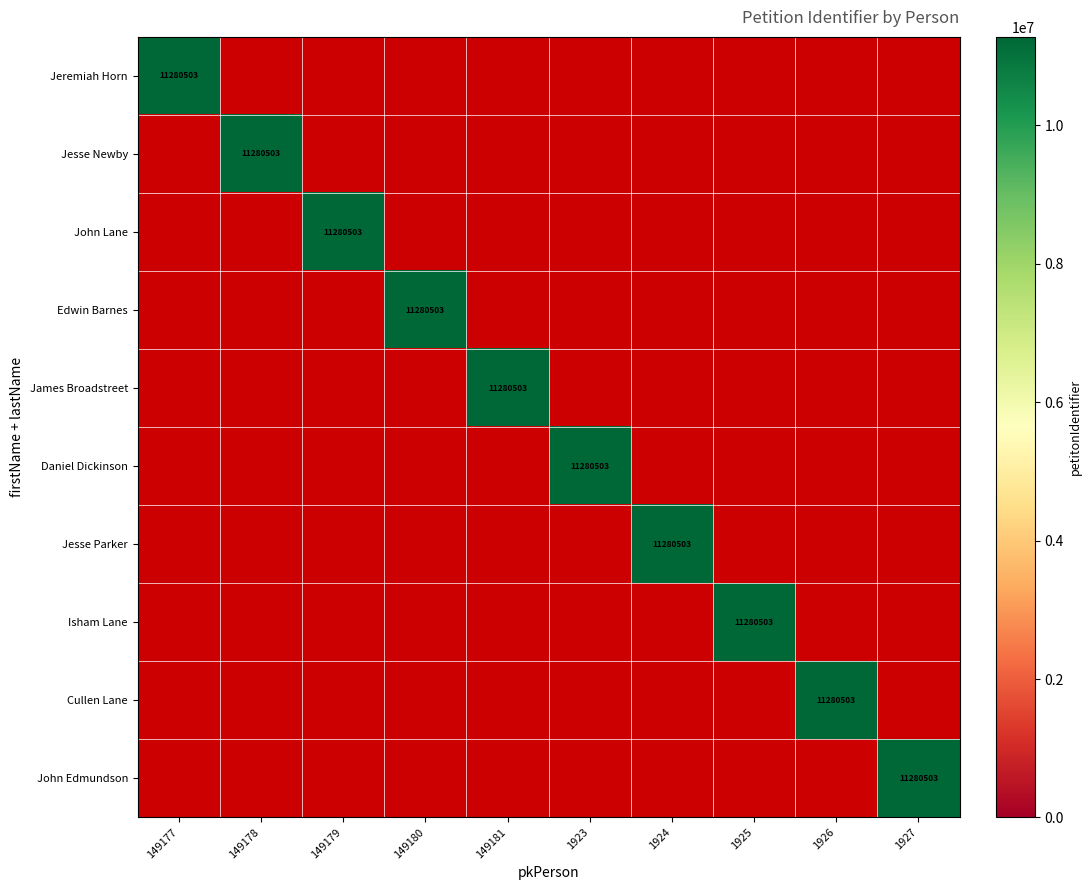

The Jesse Newby series shows 6993985 at 149178. True or false?

False